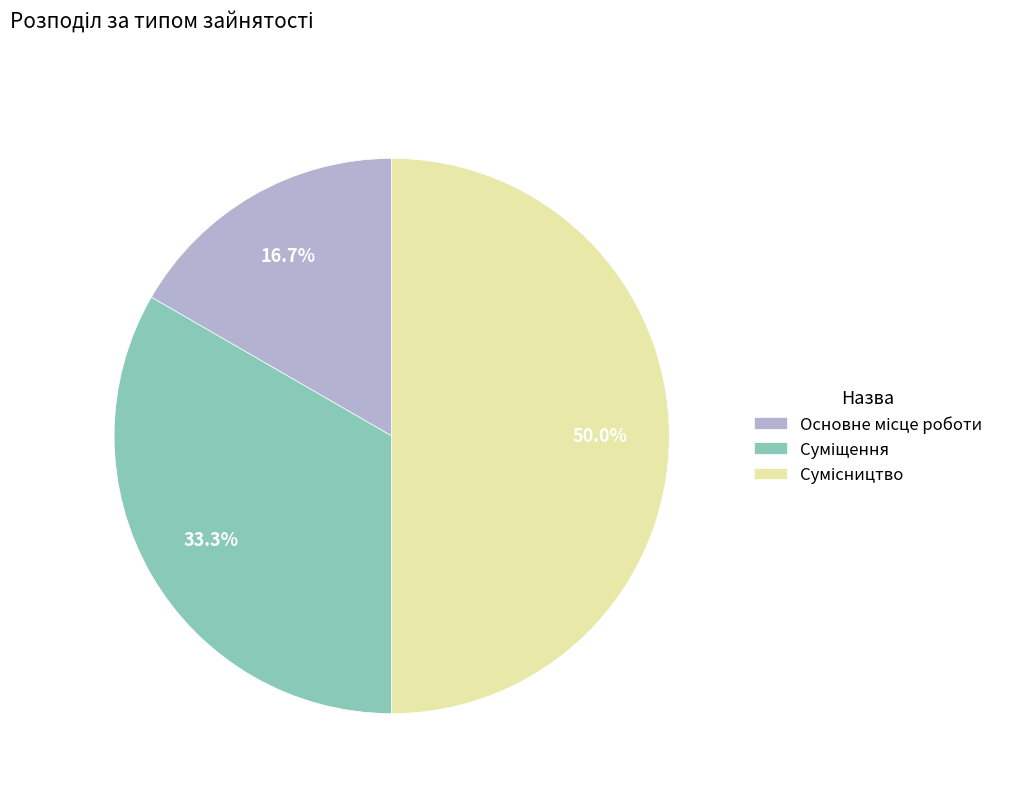

The Суміщення slice represents 25% of the pie. True or false?

False